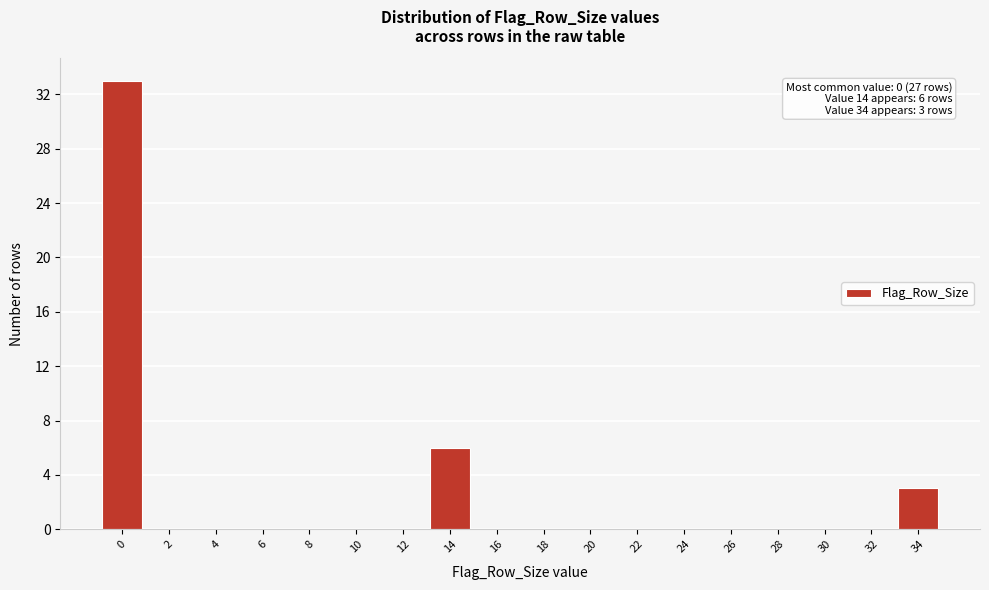

Which range on the x-axis has the tallest bar?

-1 to 1